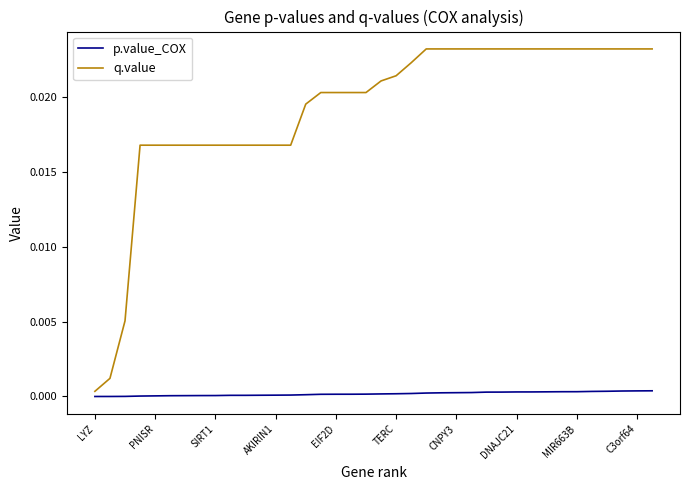

True or false: p.value_COX and q.value intersect in this chart.

False